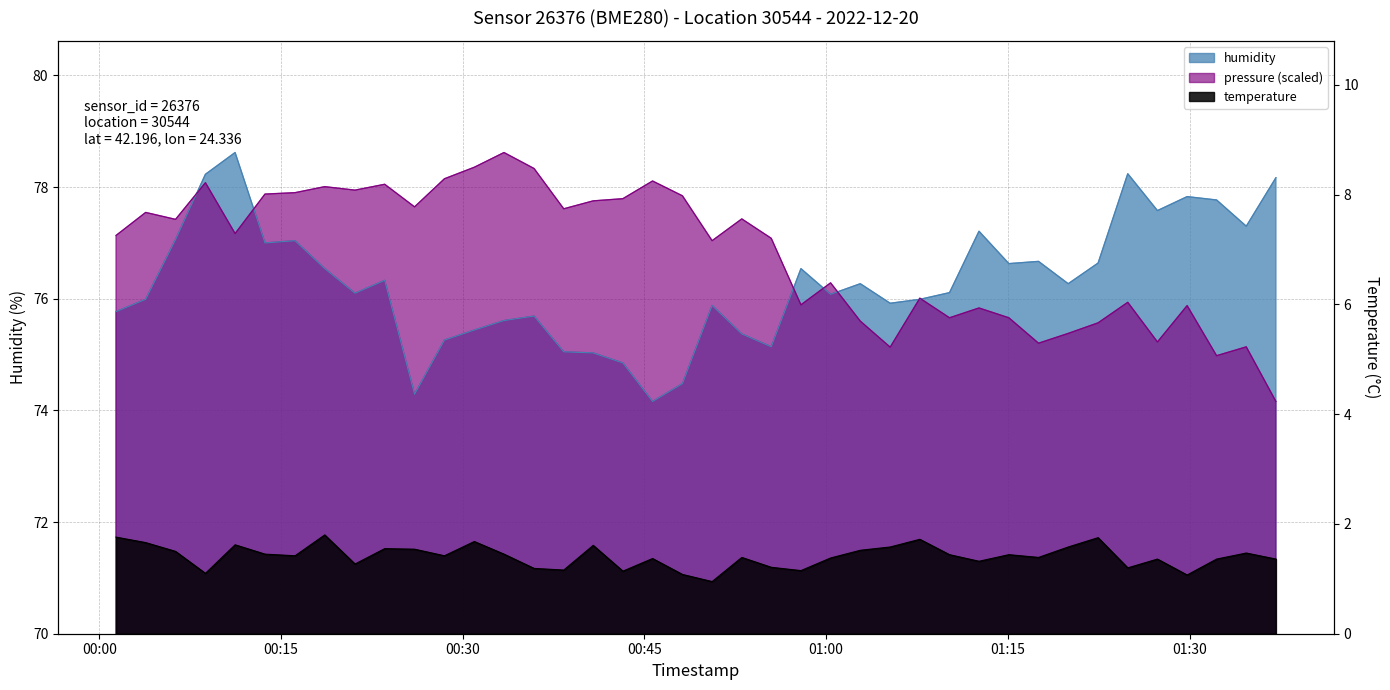

What position from the left is 00:40?

17